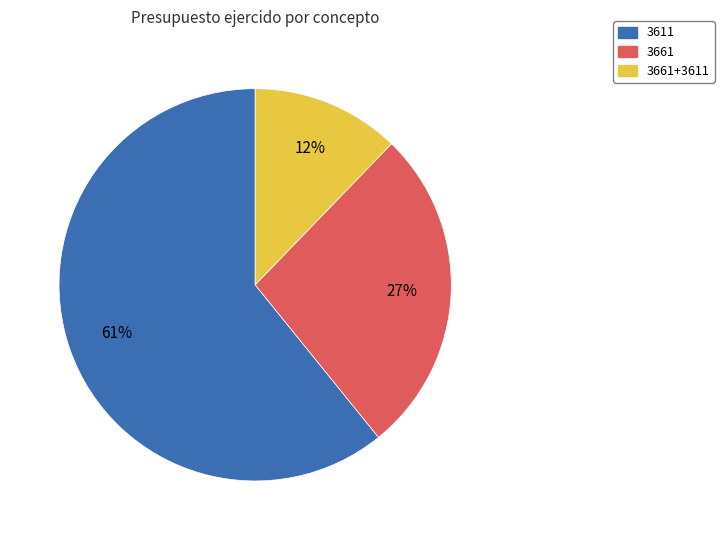

Which category has the biggest portion of the pie?

3611